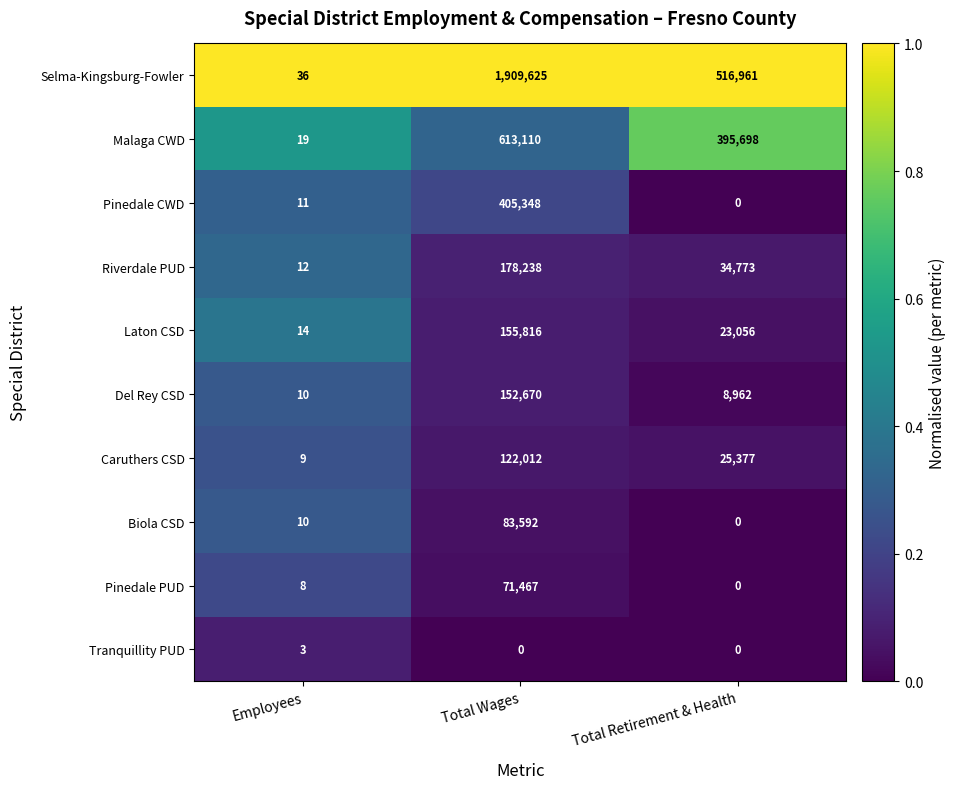

At how many categories does at least one series exceed 0?

3